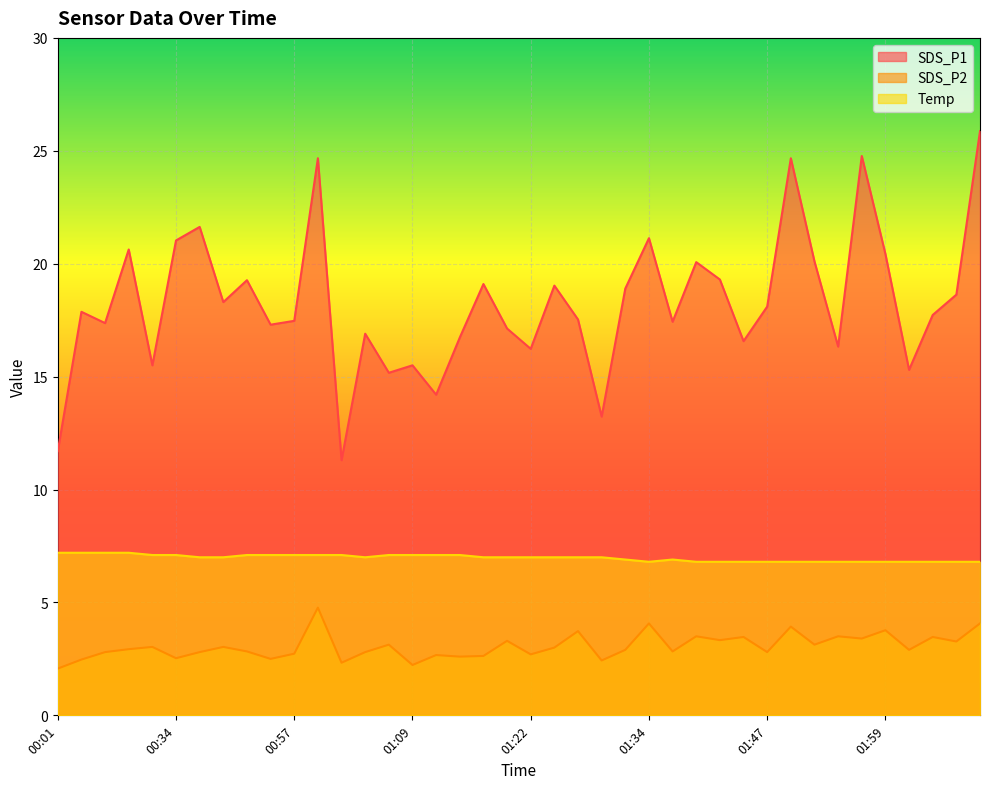

Reading left to right, transcribe all the data shown in this chart.

SDS_P1: 00:01=11.7	00:04=17.9	00:06=17.4	00:08=20.6	00:11=15.5	00:34=21.0	00:37=21.6	00:39=18.3	00:44=19.3	00:47=17.3	00:57=17.5	01:00=24.7	01:02=11.3	01:05=16.9	01:07=15.2	01:09=15.5	01:12=14.2	01:14=16.7	01:17=19.1	01:19=17.1	01:22=16.2	01:24=19.0	01:27=17.5	01:29=13.2	01:32=18.9	01:34=21.1	01:37=17.4	01:39=20.1	01:41=19.3	01:44=16.6	01:47=18.1	01:49=24.7	01:52=20.1	01:54=16.3	01:57=24.8	01:59=20.4	02:02=15.3	02:04=17.7	02:07=18.6	02:09=25.9
SDS_P2: 00:01=2.1	00:04=2.5	00:06=2.8	00:08=2.9	00:11=3.0	00:34=2.5	00:37=2.8	00:39=3.0	00:44=2.8	00:47=2.5	00:57=2.7	01:00=4.8	01:02=2.3	01:05=2.8	01:07=3.1	01:09=2.2	01:12=2.7	01:14=2.6	01:17=2.6	01:19=3.3	01:22=2.7	01:24=3.0	01:27=3.7	01:29=2.4	01:32=2.9	01:34=4.1	01:37=2.8	01:39=3.5	01:41=3.3	01:44=3.5	01:47=2.8	01:49=3.9	01:52=3.1	01:54=3.5	01:57=3.4	01:59=3.8	02:02=2.9	02:04=3.5	02:07=3.3	02:09=4.1
Temp: 00:01=7.2	00:04=7.2	00:06=7.2	00:08=7.2	00:11=7.1	00:34=7.1	00:37=7.0	00:39=7.0	00:44=7.1	00:47=7.1	00:57=7.1	01:00=7.1	01:02=7.1	01:05=7.0	01:07=7.1	01:09=7.1	01:12=7.1	01:14=7.1	01:17=7.0	01:19=7.0	01:22=7.0	01:24=7.0	01:27=7.0	01:29=7.0	01:32=6.9	01:34=6.8	01:37=6.9	01:39=6.8	01:41=6.8	01:44=6.8	01:47=6.8	01:49=6.8	01:52=6.8	01:54=6.8	01:57=6.8	01:59=6.8	02:02=6.8	02:04=6.8	02:07=6.8	02:09=6.8